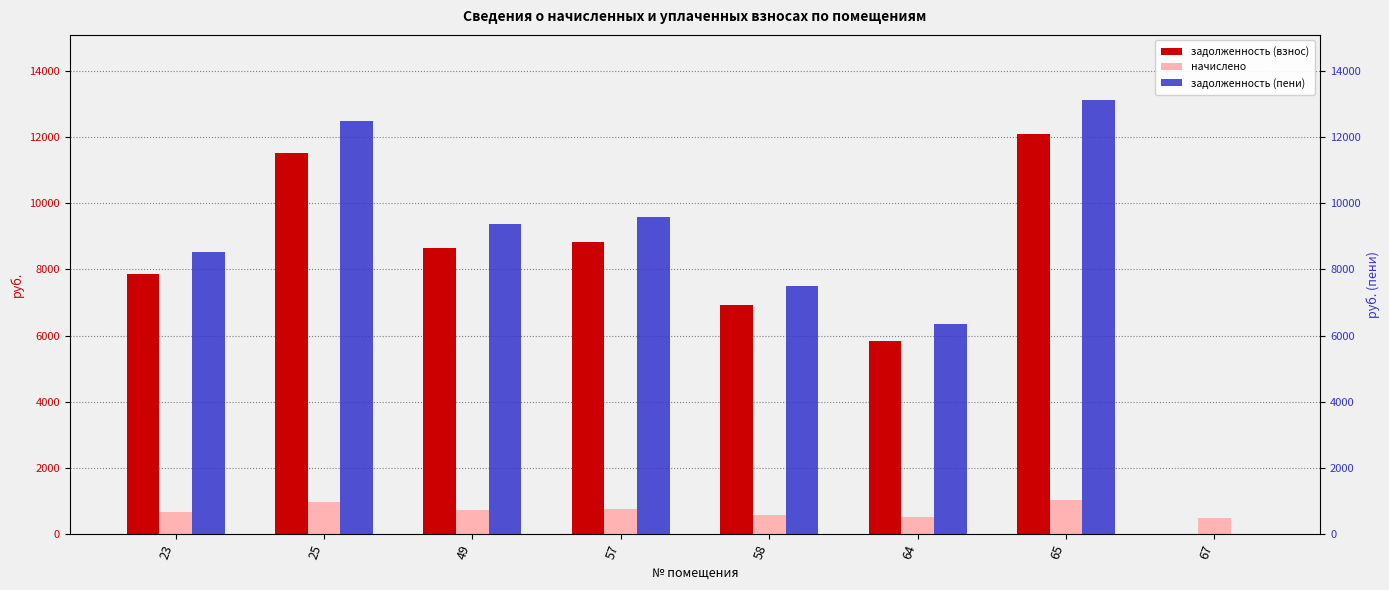

Is it true that задолженность (взнос) equals 6912.0 at 58?

True